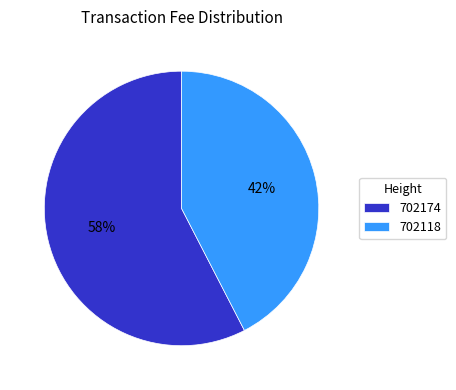

Which category accounts for the majority?

702174